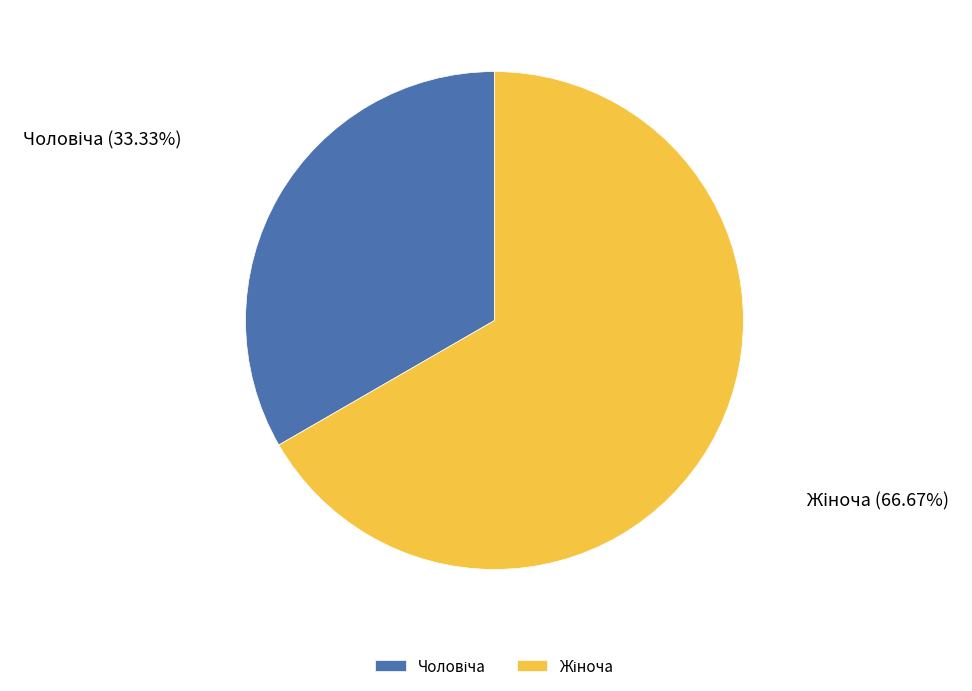

Is there any slice that represents more than half of the pie?

Yes